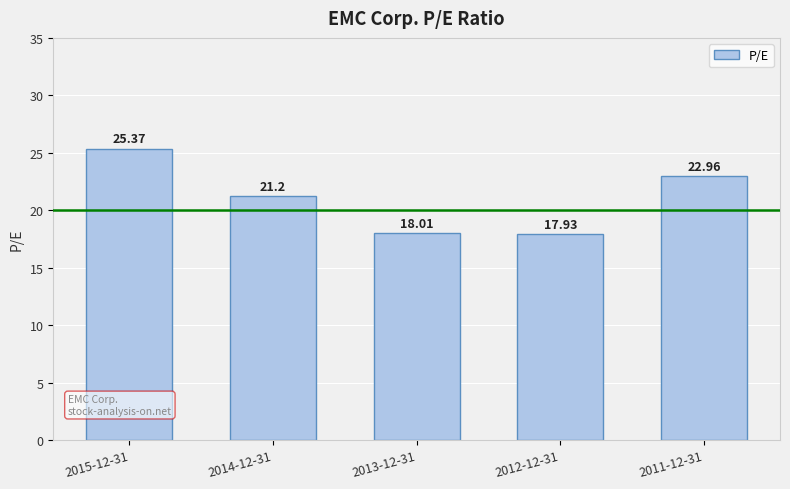

Are the bars horizontal?

No